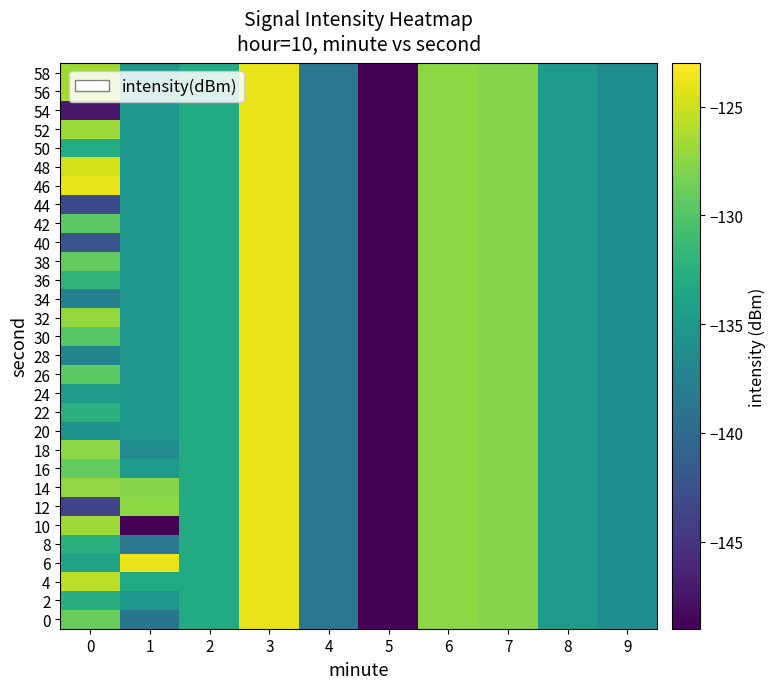

At 7, list the series in order from largest to smallest.

0, 2, 4, 6, 8, 10, 12, 14, 16, 18, 20, 22, 24, 26, 28, 30, 32, 34, 36, 38, 40, 42, 44, 46, 48, 50, 52, 54, 56, 58